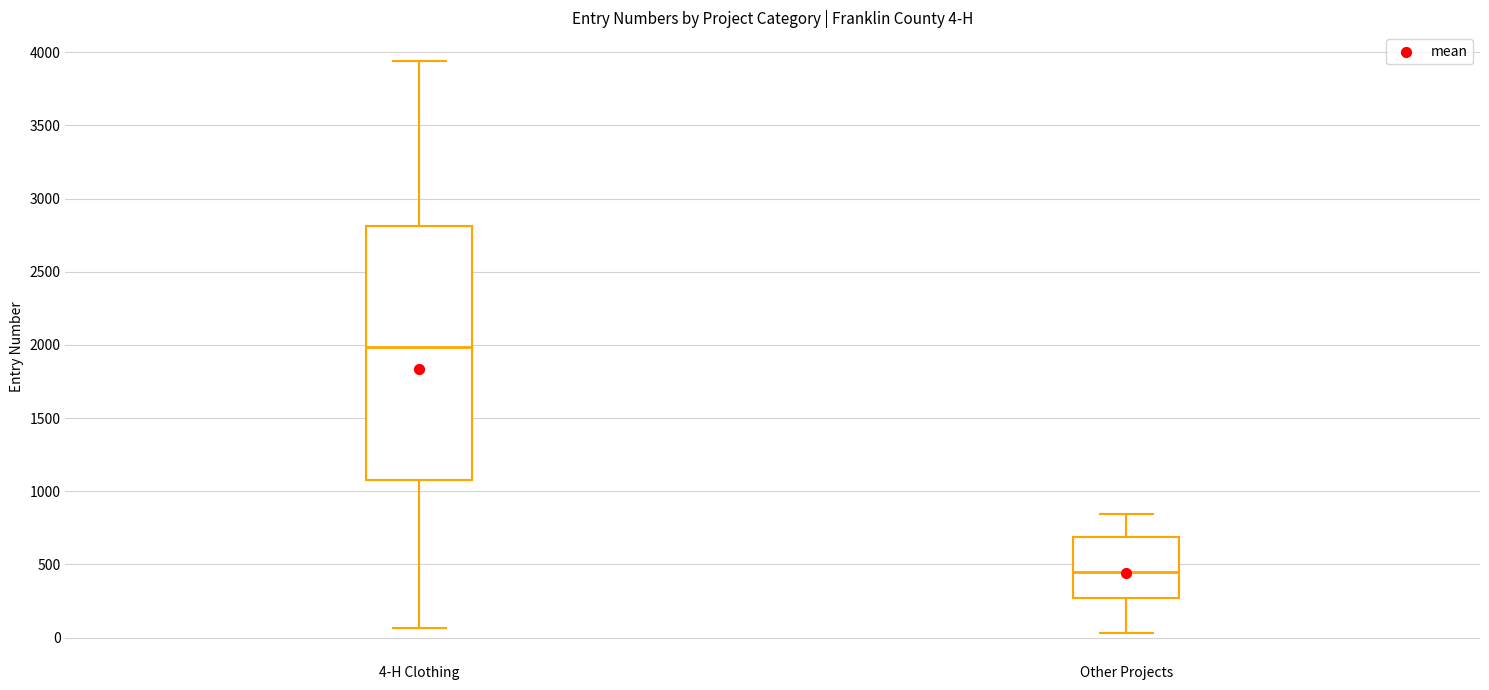

Which box has the highest median line?

4-H Clothing